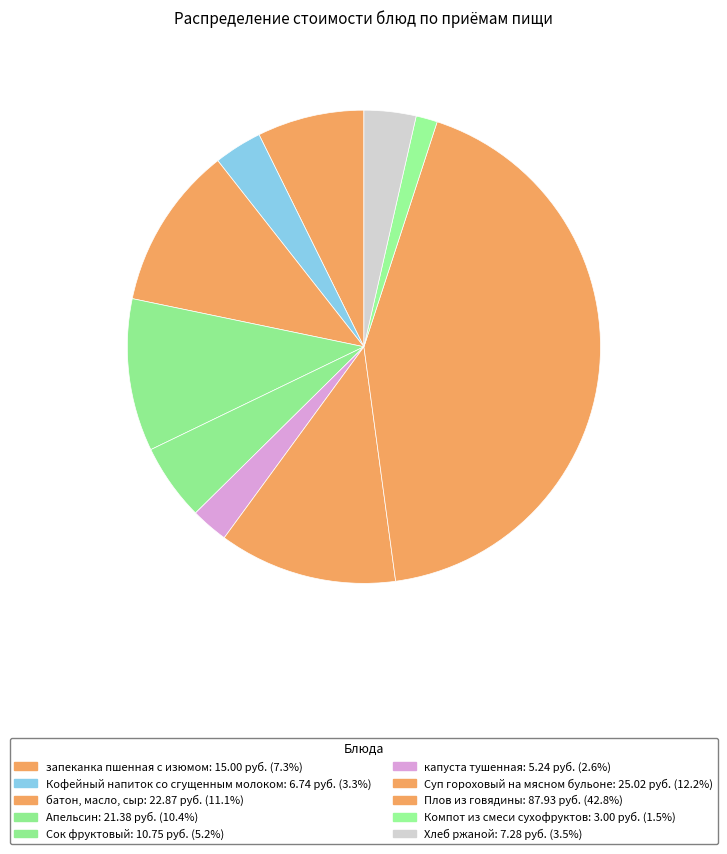

Does запеканка пшенная с изюмом represent more than half of the total?

No